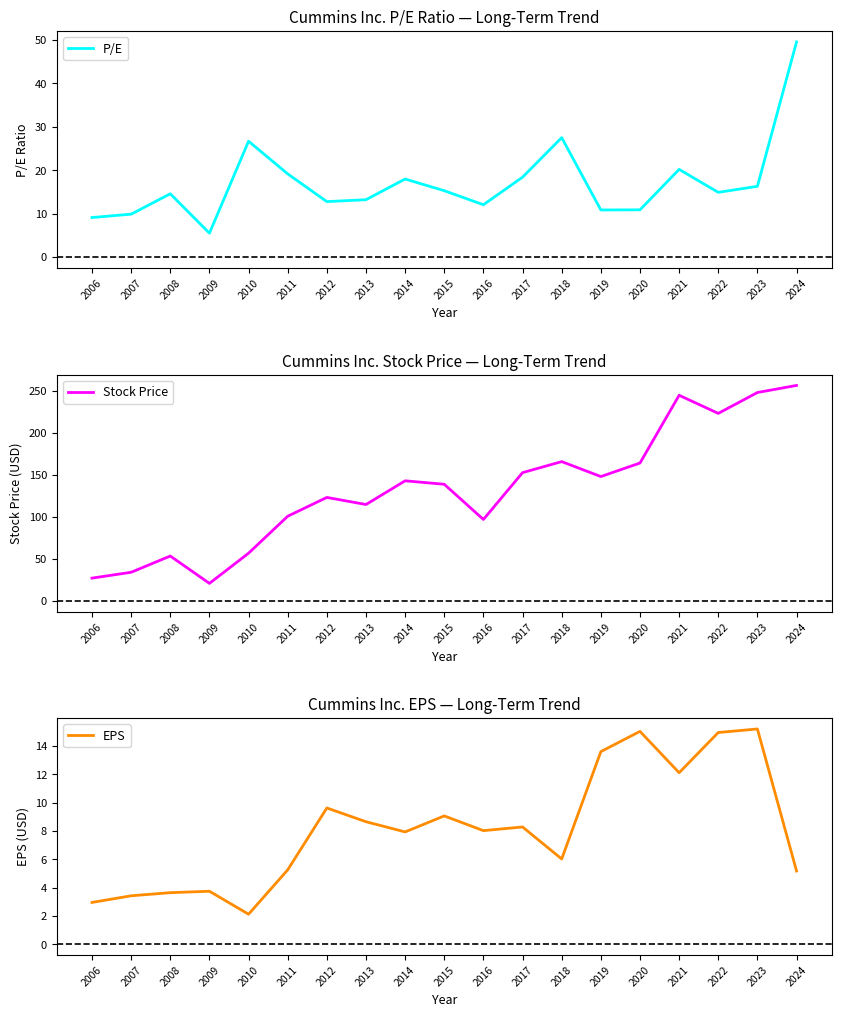

Reading right to left, extract all data points from this chart.

P/E: 2024=49.6	2023=16.3	2022=14.9	2021=20.2	2020=10.9	2019=10.9	2018=27.5	2017=18.4	2016=12.1	2015=15.3	2014=18.0	2013=13.2	2012=12.8	2011=19.2	2010=26.7	2009=5.5	2008=14.6	2007=9.9	2006=9.2
Stock Price: 2024=256.9	2023=248.4	2022=223.5	2021=245.1	2020=164.3	2019=148.2	2018=166.0	2017=152.8	2016=97.0	2015=139.0	2014=143.1	2013=114.8	2012=123.3	2011=100.9	2010=56.8	2009=20.8	2008=53.4	2007=34.0	2006=27.1
EPS: 2024=5.2	2023=15.2	2022=15.0	2021=12.1	2020=15.0	2019=13.6	2018=6.0	2017=8.3	2016=8.0	2015=9.1	2014=7.9	2013=8.7	2012=9.6	2011=5.3	2010=2.1	2009=3.8	2008=3.6	2007=3.4	2006=3.0